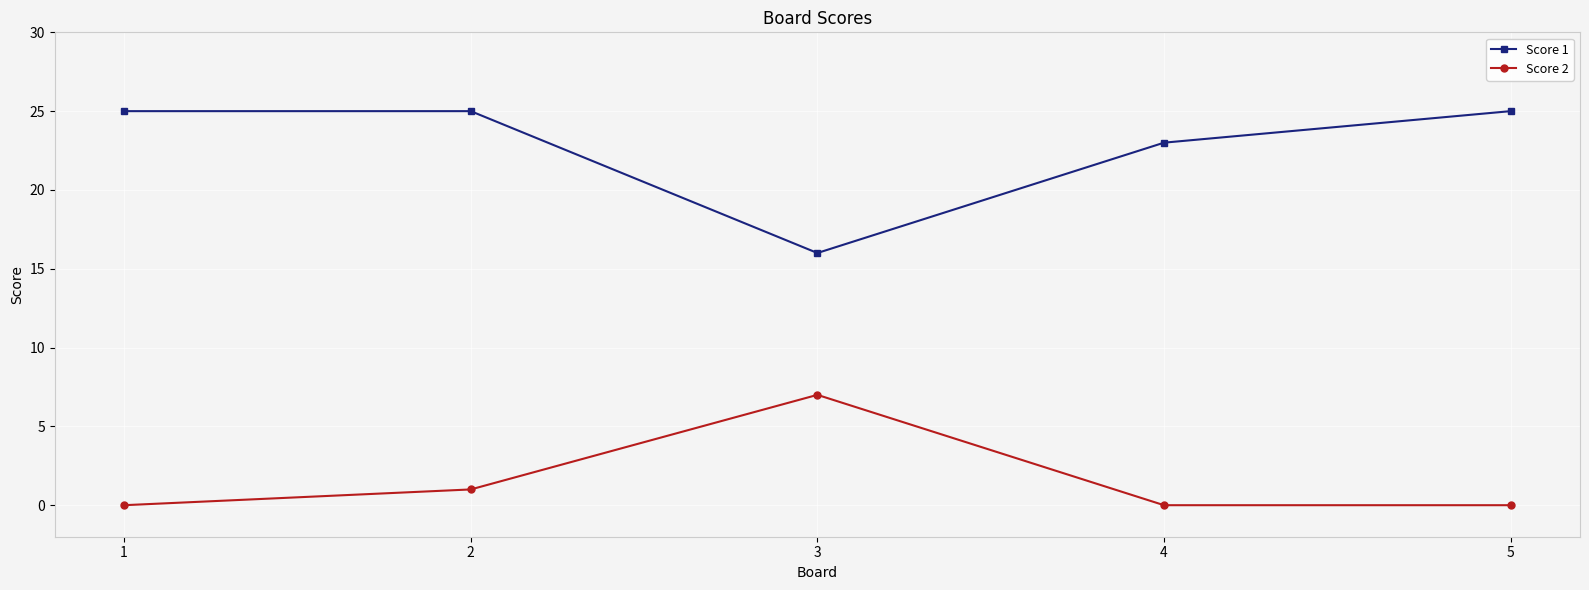

How many lines are shown in the chart?

2